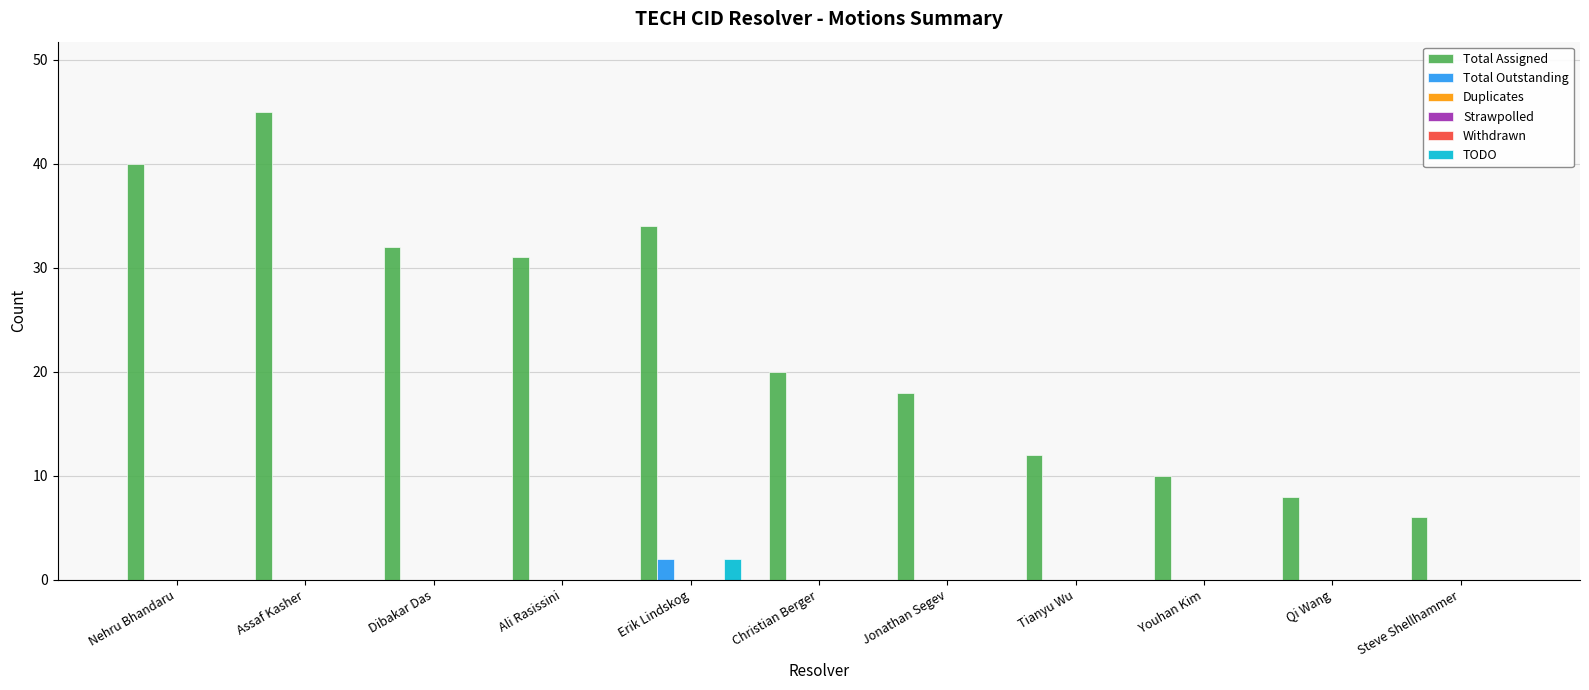

Between Assaf Kasher and Steve Shellhammer, which series saw the biggest shift?

Total Assigned